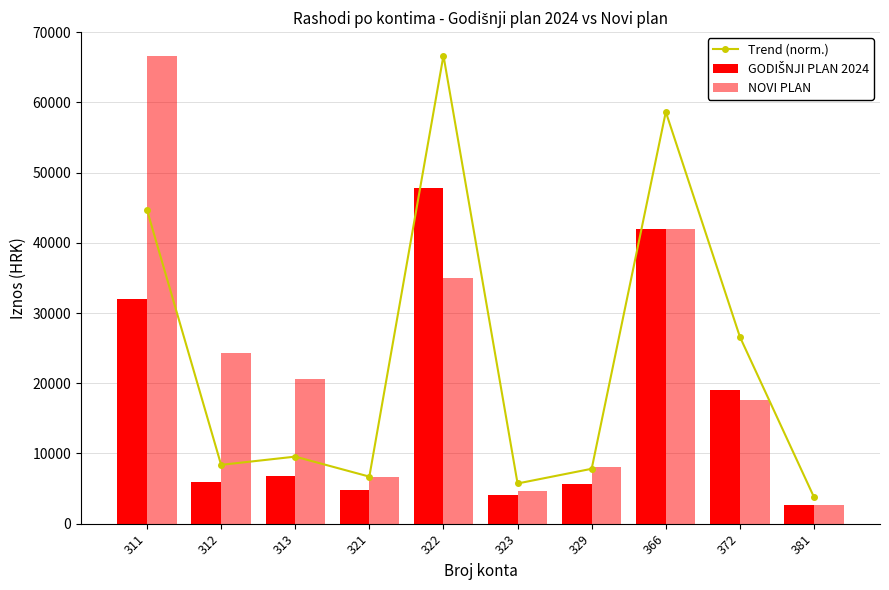

What is the difference between the second highest and second lowest values in the NOVI PLAN series?

37300.0